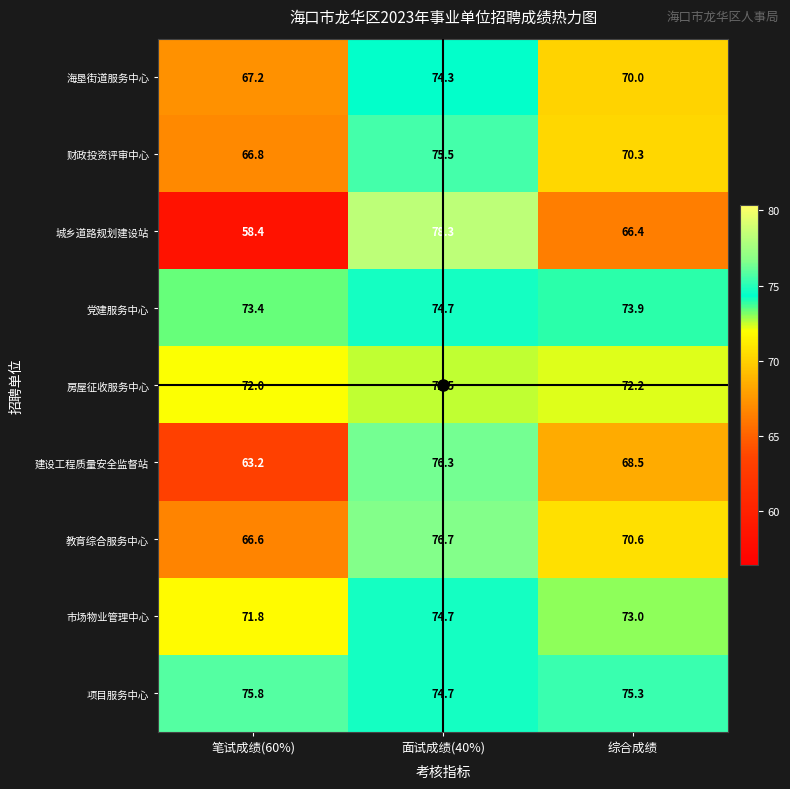

At how many categories does at least one series exceed 75?

3